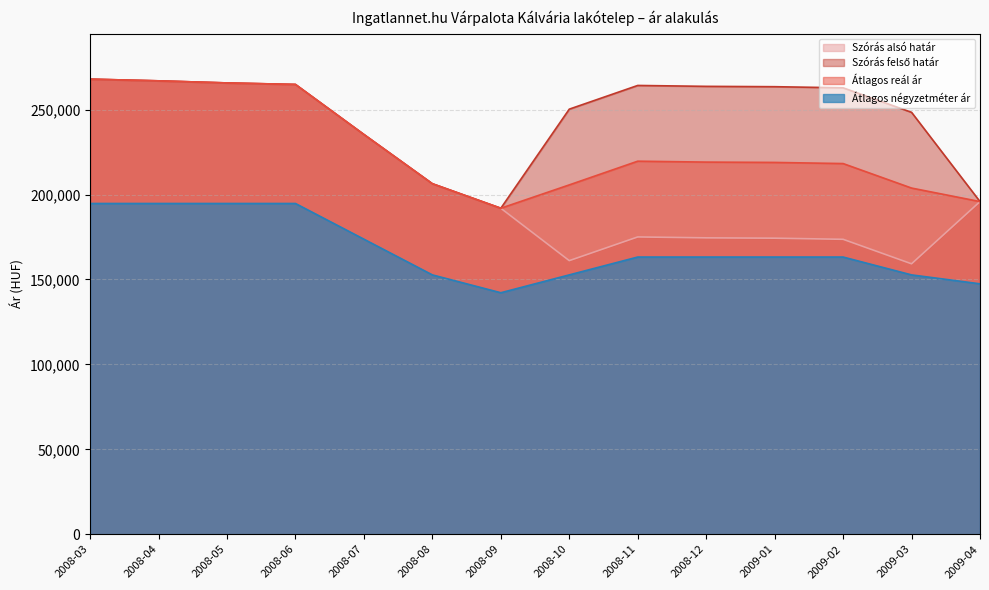

Where does the Szórás felső határ series first go above 263501?

2008-03